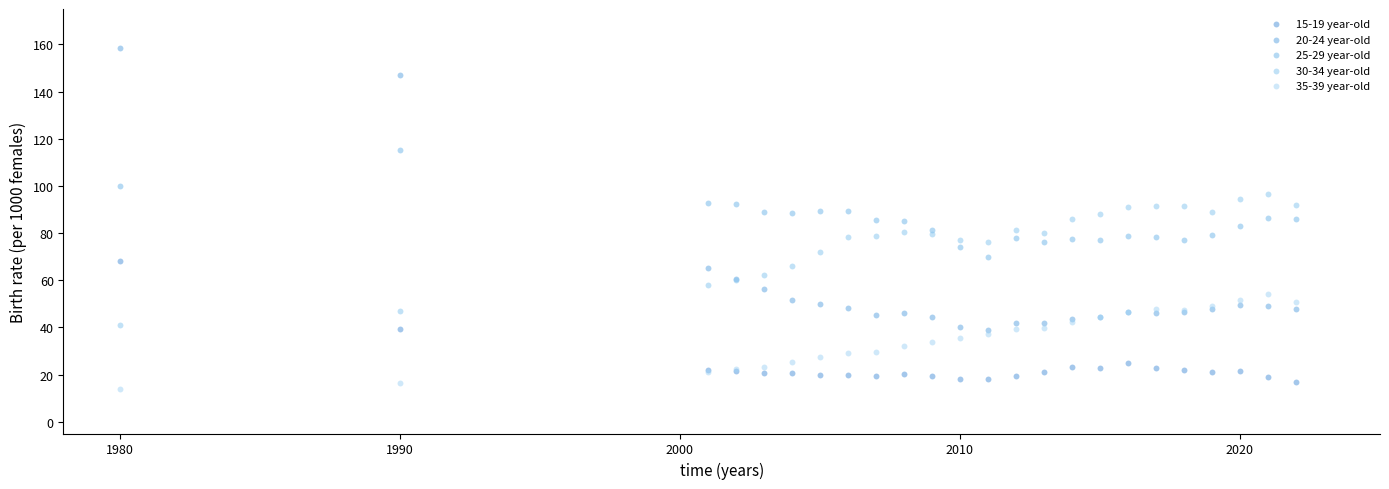

Which series has the widest spread of Y values?

20-24 year-old